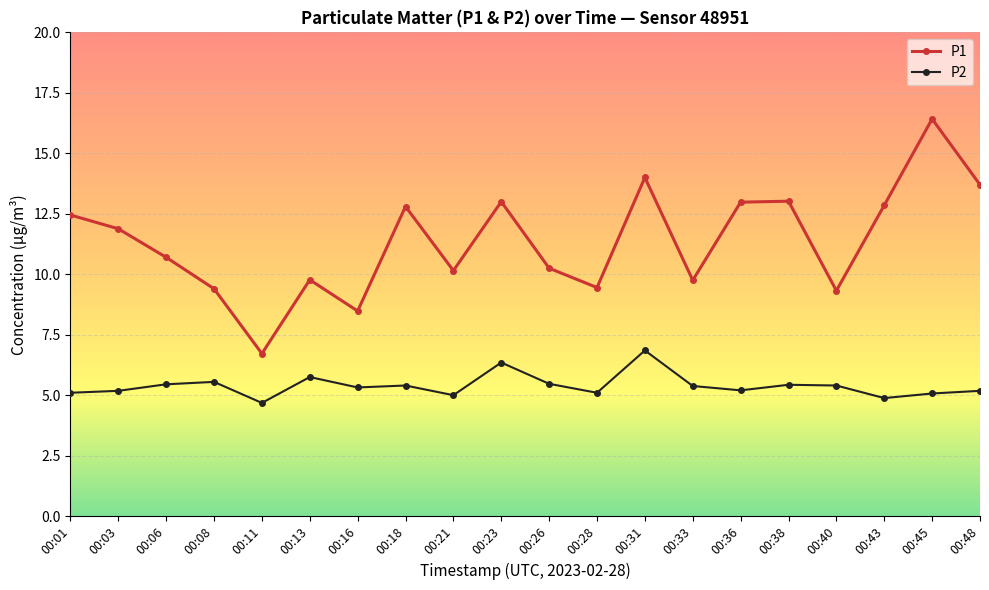

What is the difference between the highest and lowest values at 00:40?

3.9